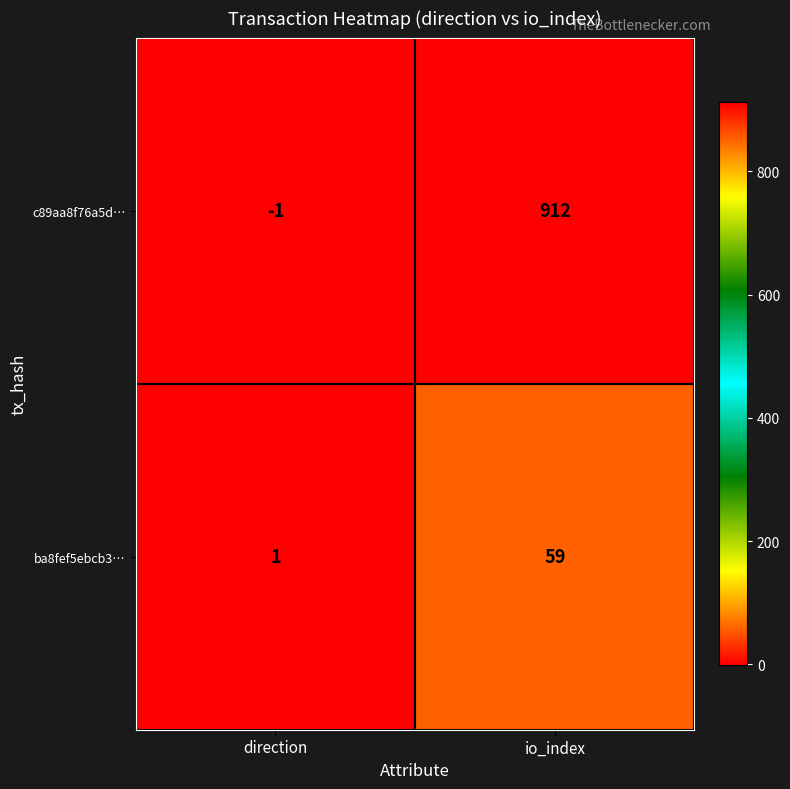

Rank the series at direction from highest to lowest value.

ba8fef5ebcb3…, c89aa8f76a5d…